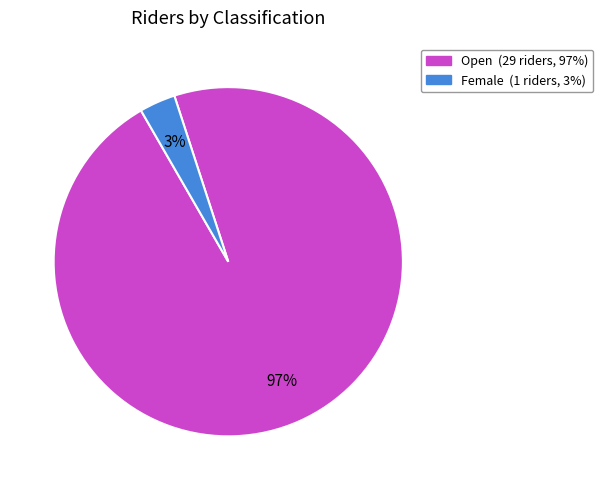

The Female slice represents 12% of the pie. True or false?

False